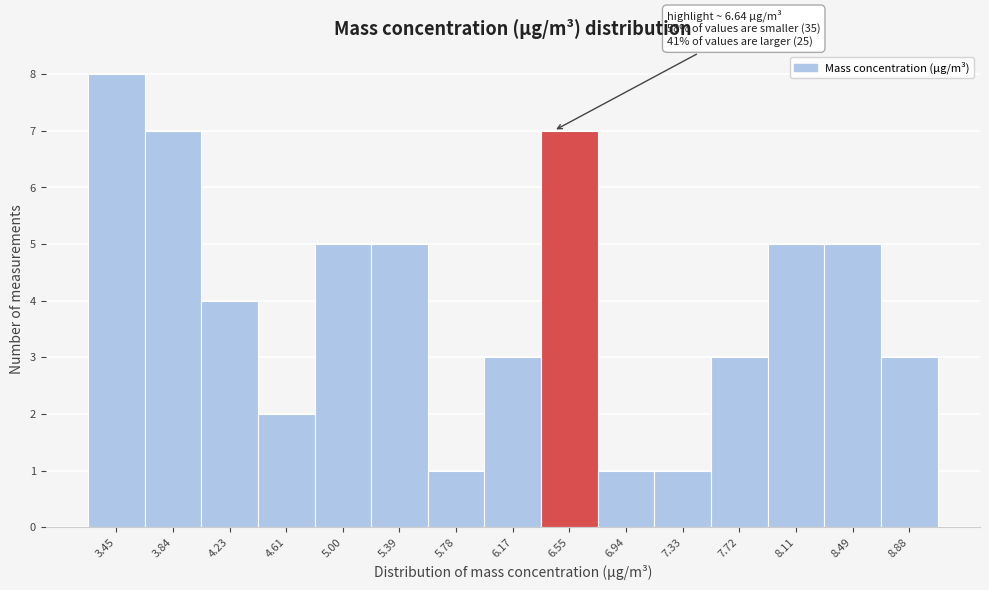

Reading left to right, extract all data points from this chart.

3.45=8	3.84=7	4.23=4	4.61=2	5.00=5	5.39=5	5.78=1	6.17=3	6.55=7	6.94=1	7.33=1	7.72=3	8.11=5	8.49=5	8.88=3